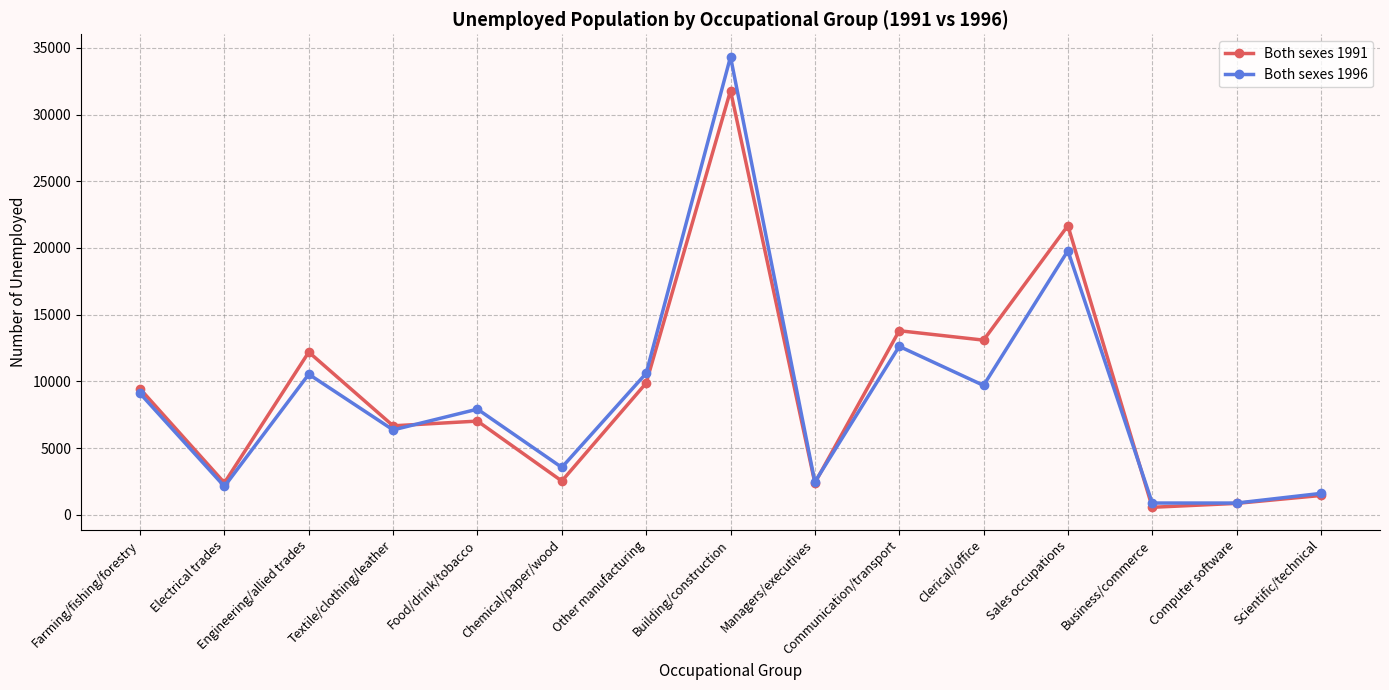

What is the difference between the second highest and minimum values in the Both sexes 1996 series?

18907